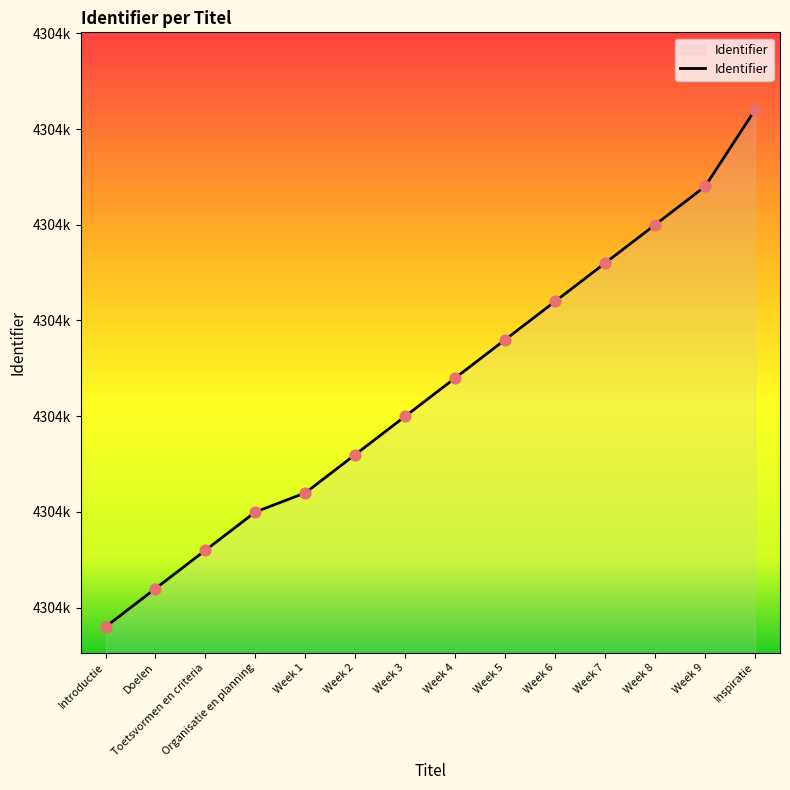

Between Week 7 and Week 5, which is larger?

Week 7